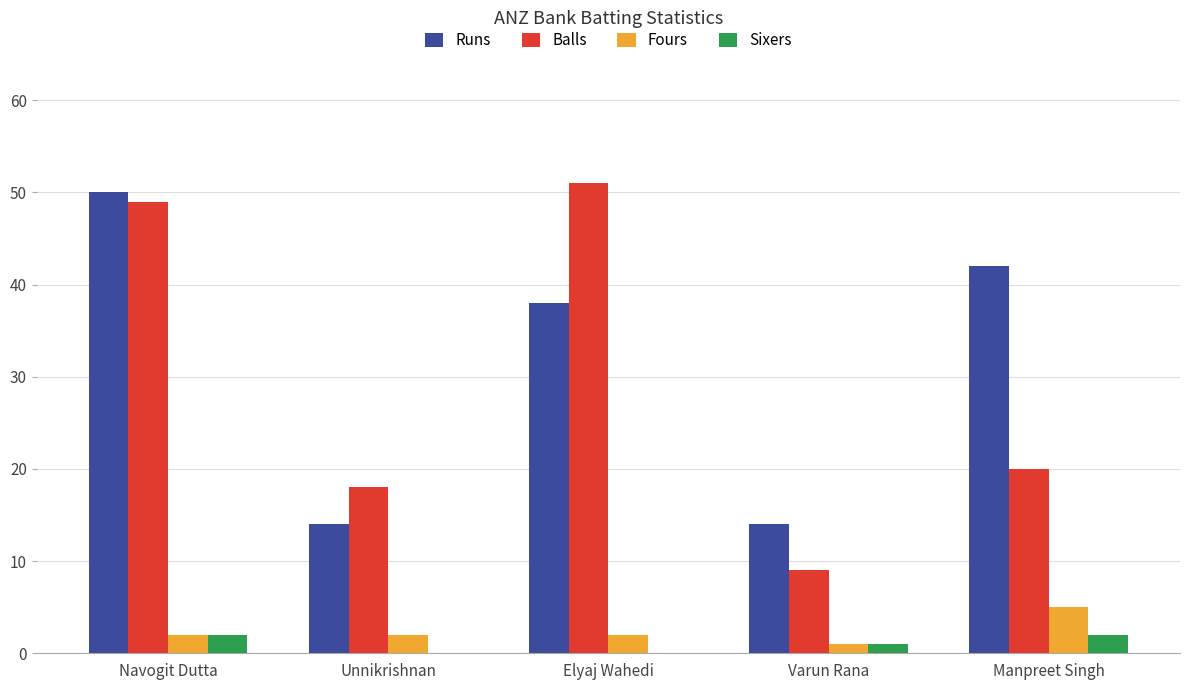

Reading left to right, list all the values displayed in this chart.

Runs: Navogit Dutta=50	Unnikrishnan=14	Elyaj Wahedi=38	Varun Rana=14	Manpreet Singh=42
Balls: Navogit Dutta=49	Unnikrishnan=18	Elyaj Wahedi=51	Varun Rana=9	Manpreet Singh=20
Fours: Navogit Dutta=2	Unnikrishnan=2	Elyaj Wahedi=2	Varun Rana=1	Manpreet Singh=5
Sixers: Navogit Dutta=2	Unnikrishnan=0	Elyaj Wahedi=0	Varun Rana=1	Manpreet Singh=2